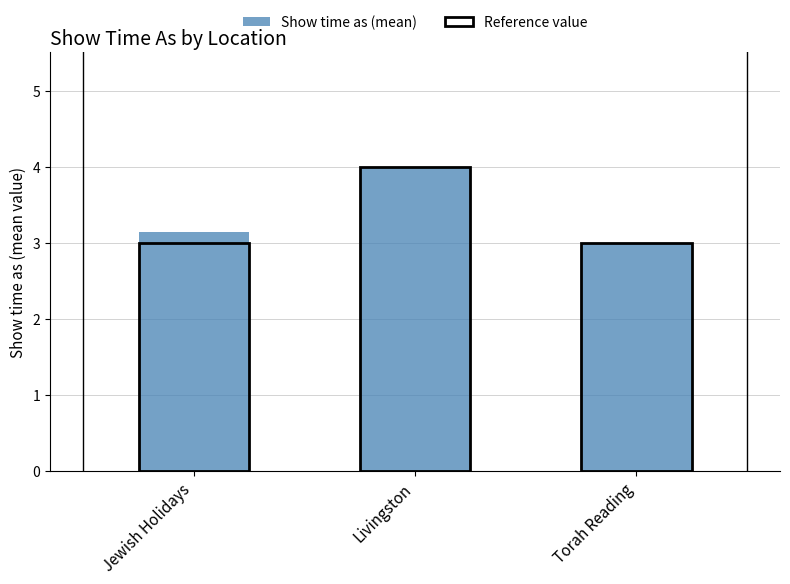

The value at Livingston is 4.0. True or false?

True